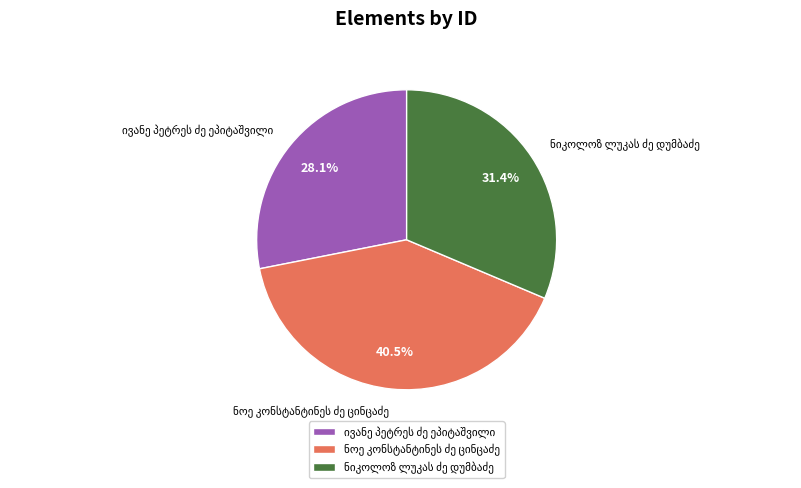

Does any single category account for the majority?

No